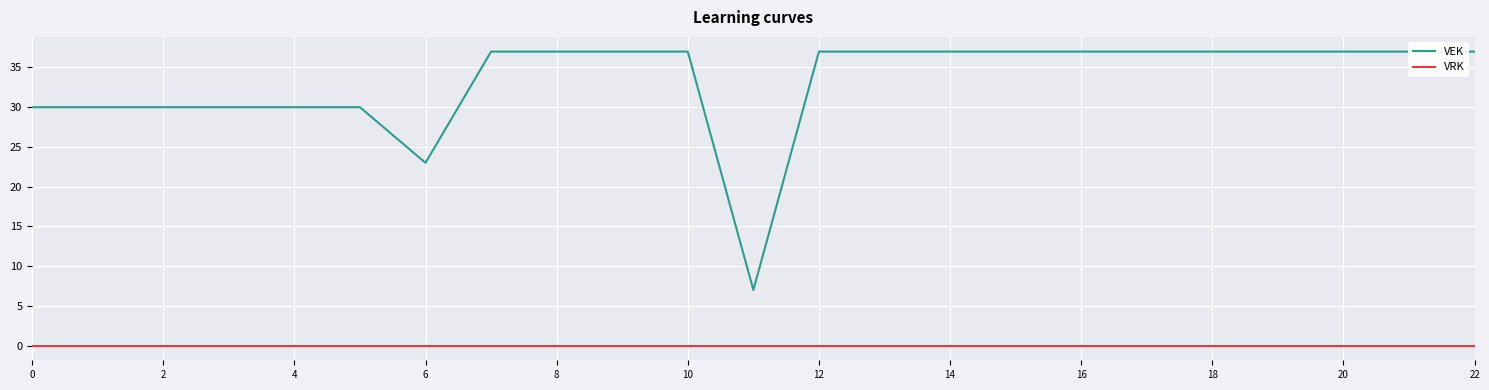

True or false: VEK has more than 0 points higher than both neighbors.

False